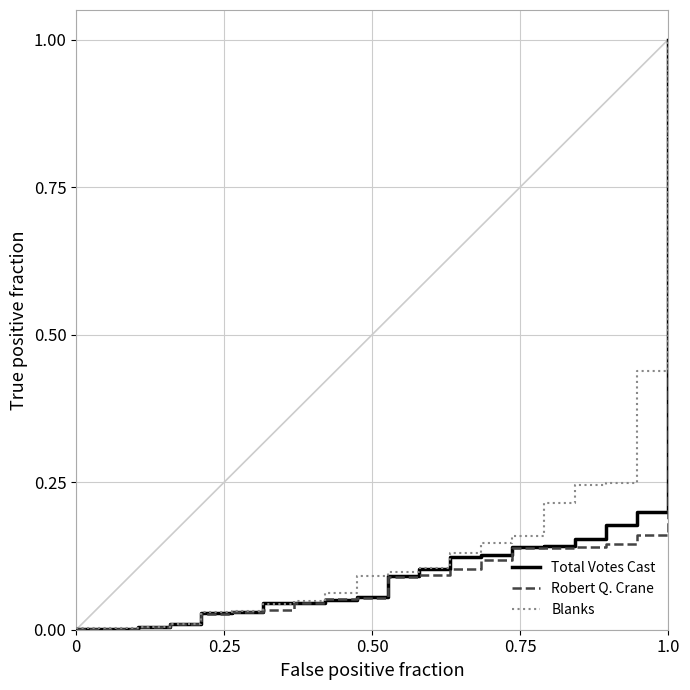

What is the greatest value displayed?

1.0